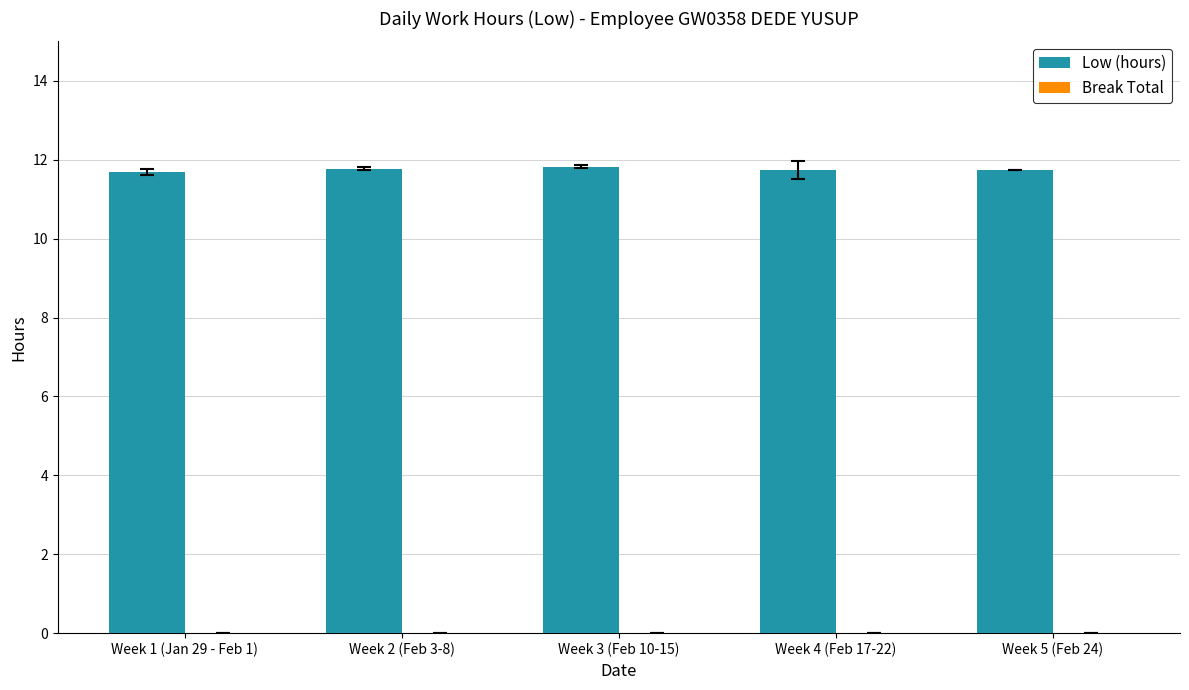

Are the bars grouped side by side (vs. stacked)?

No